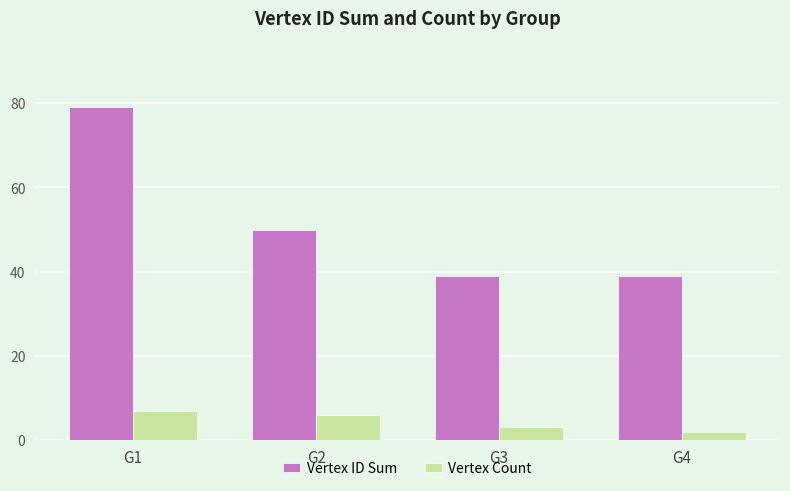

Where is Vertex ID Sum nearest to the value 59?

G2